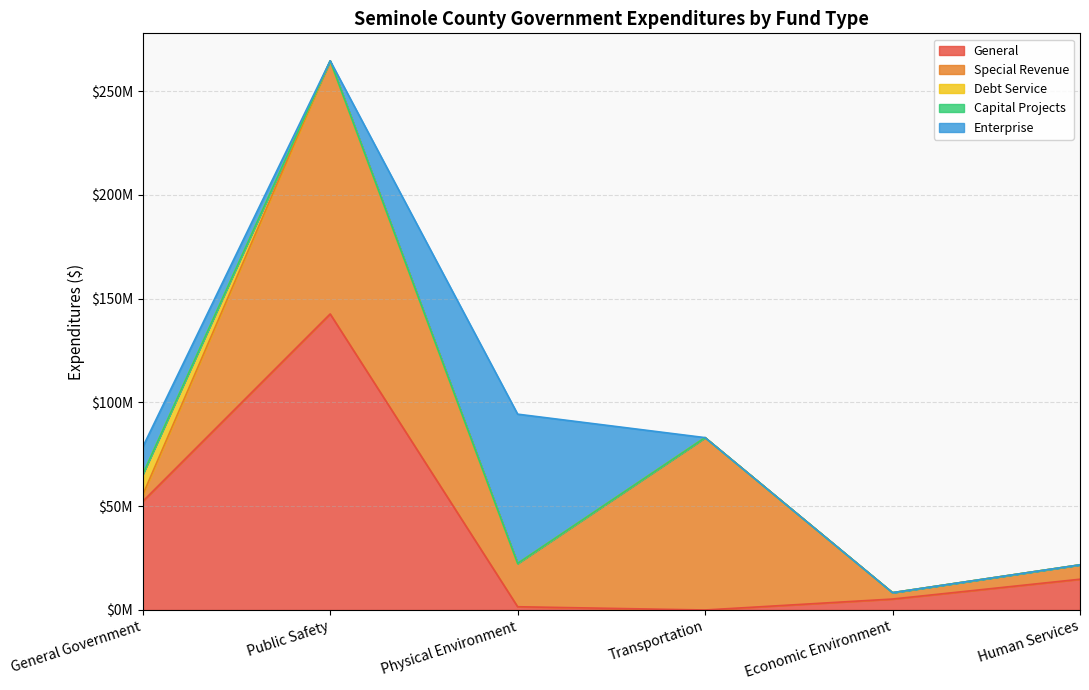

Is the value of General at Economic Environment greater than the value of Special Revenue at General Government?

Yes